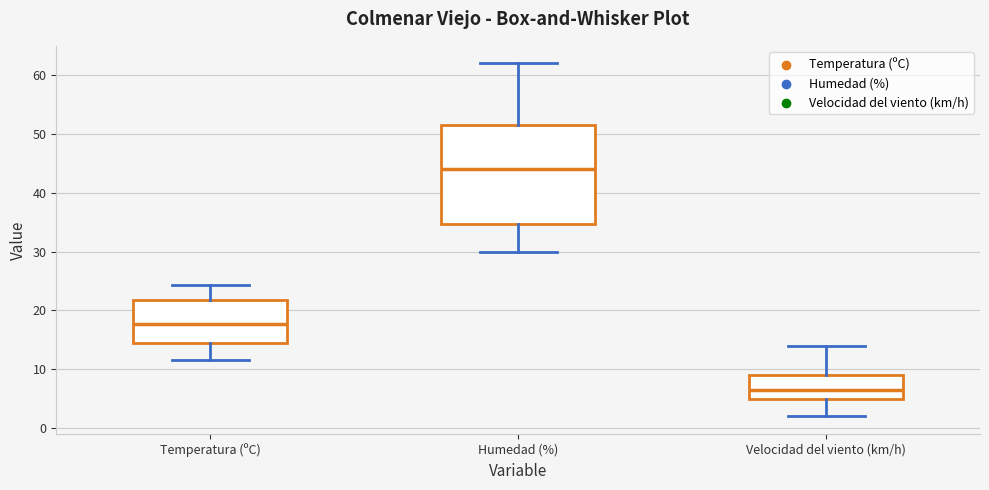

Which box's median line is the lowest?

Velocidad del viento (km/h)